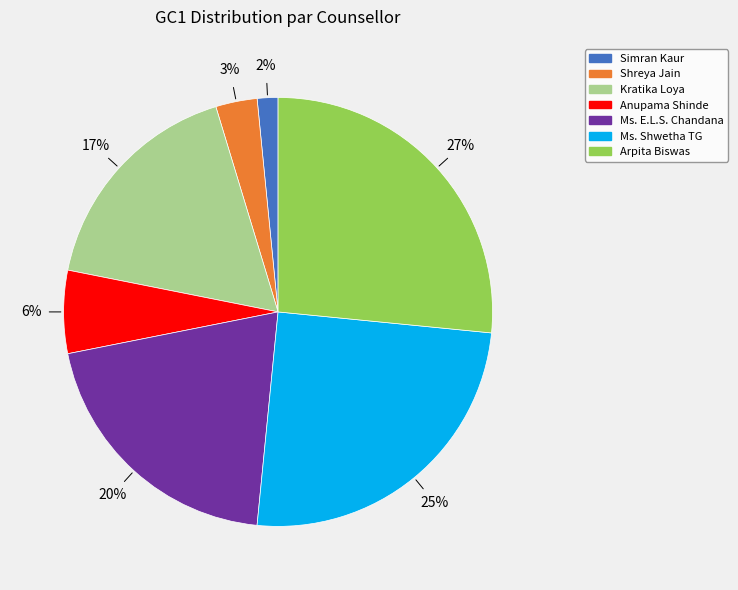

Count the number of slices in the pie.

7